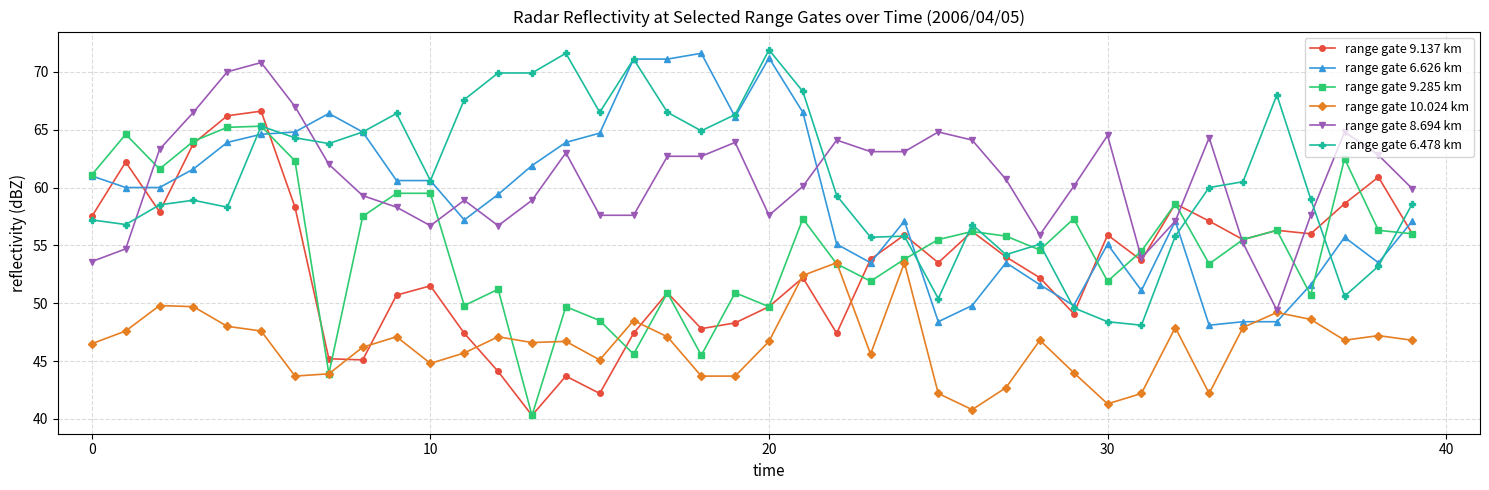

What is the maximum value for range gate 9.285 km?

65.3